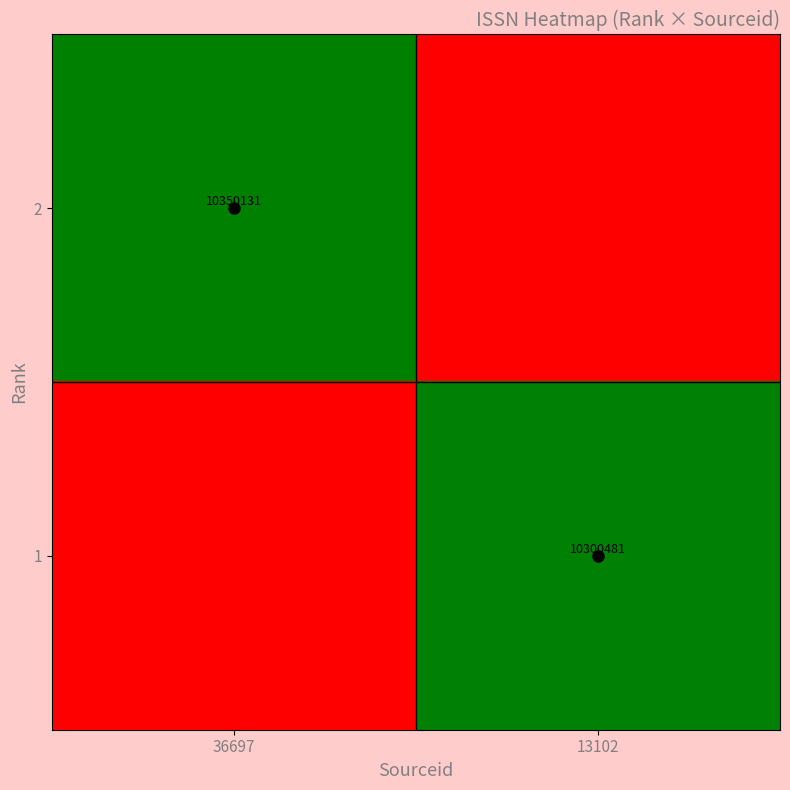

True or false: 1 has a value of 5878206 at 13102.

False